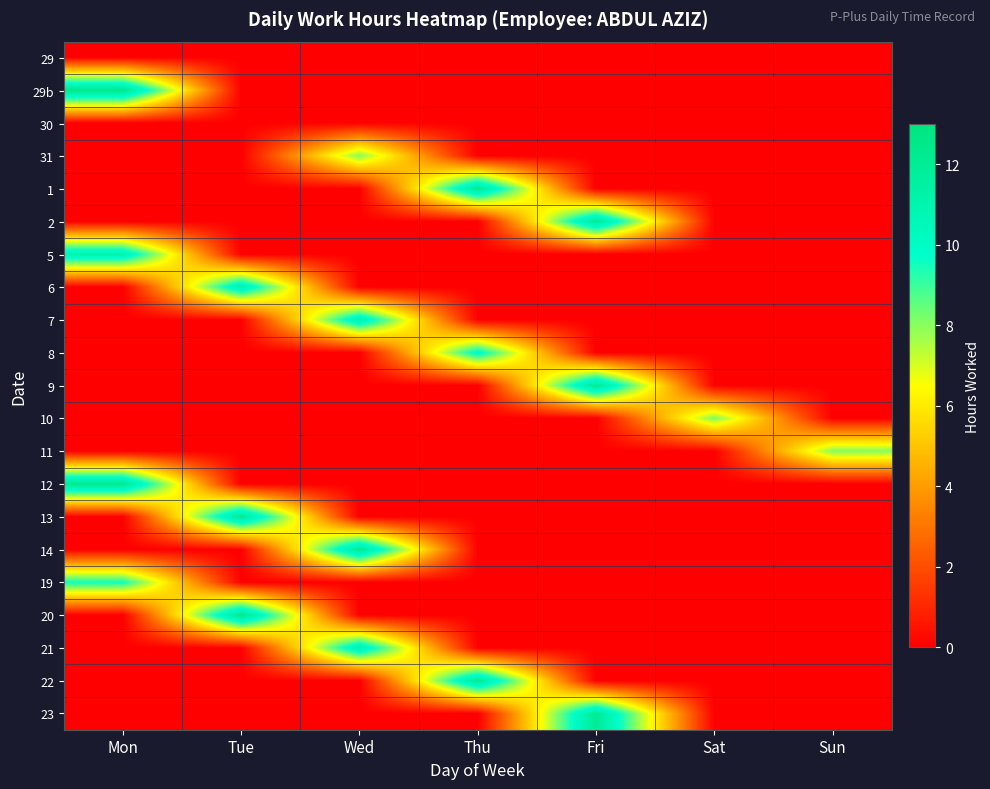

At how many categories does at least one series exceed 9?

5